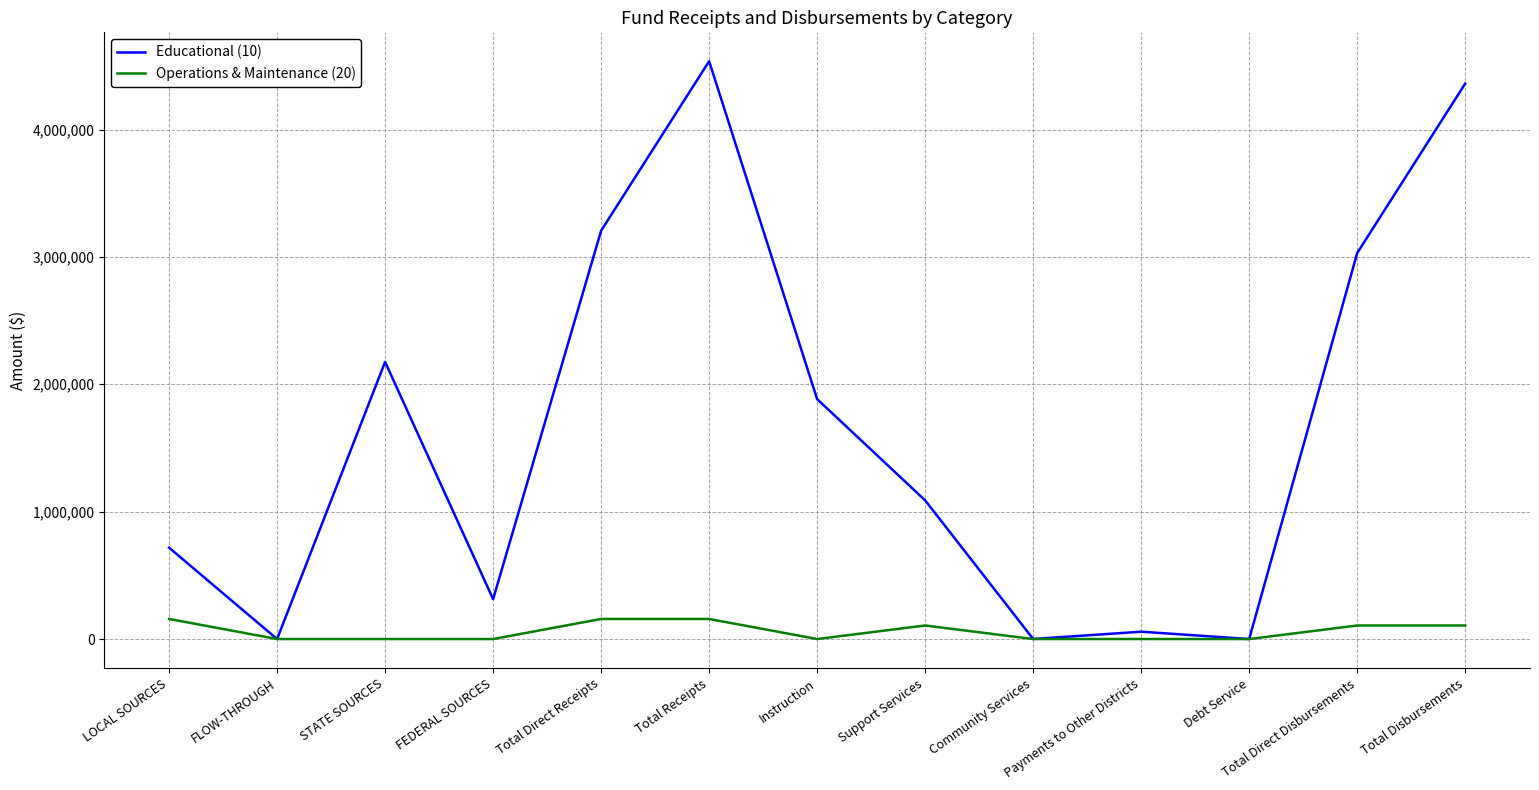

Which series changed the most between LOCAL SOURCES and Total Disbursements?

Educational (10)